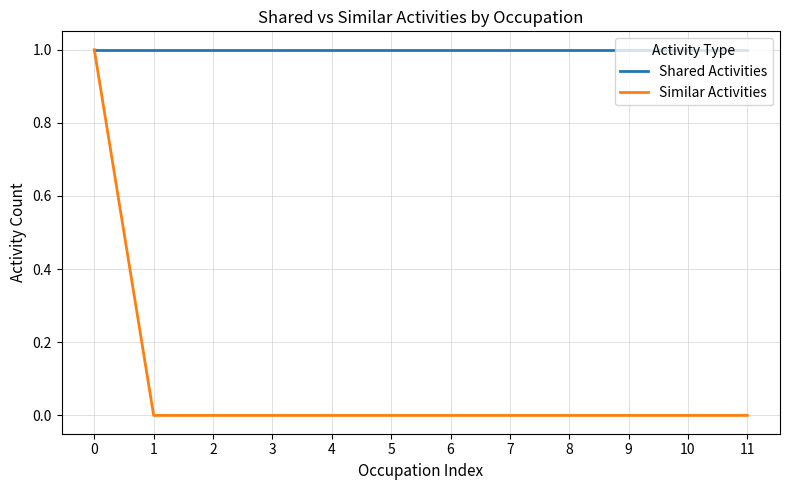

What are all the series names shown in the legend?

Shared Activities, Similar Activities